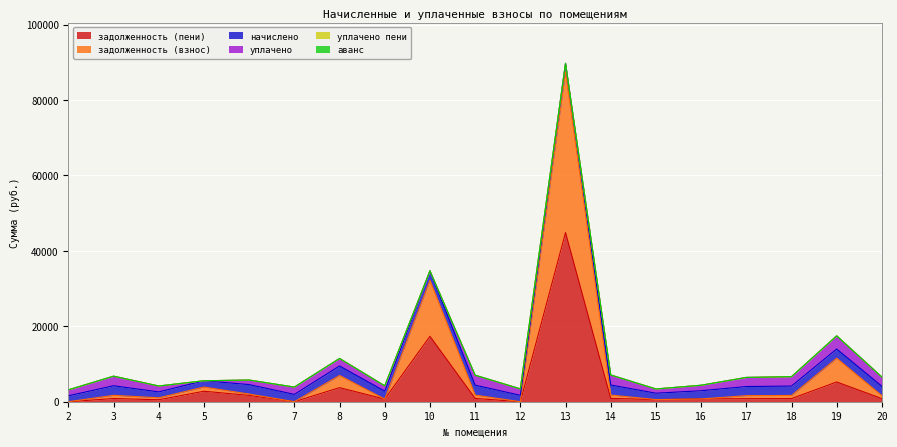

True or false: уплачено and аванс intersect in this chart.

False